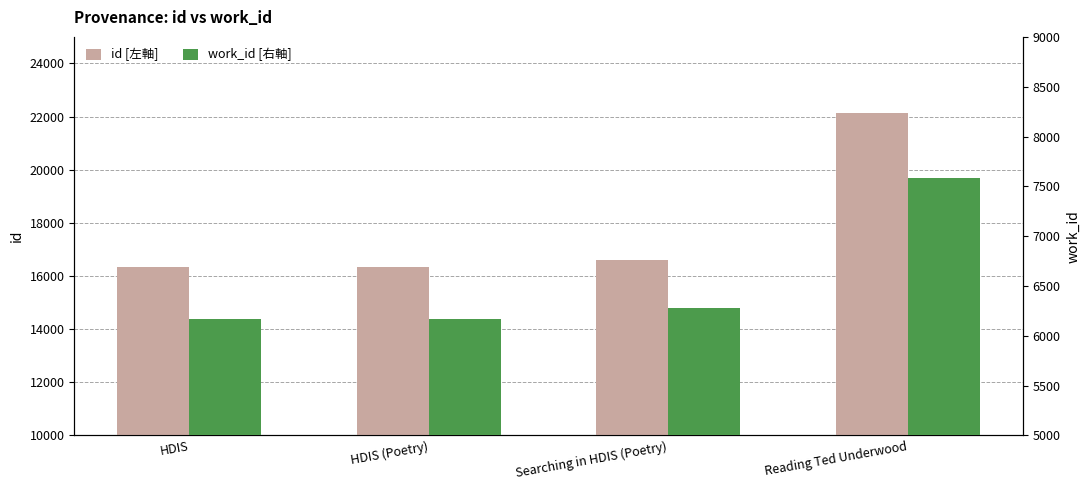

List the series in order of their peak value, highest first.

id, work_id